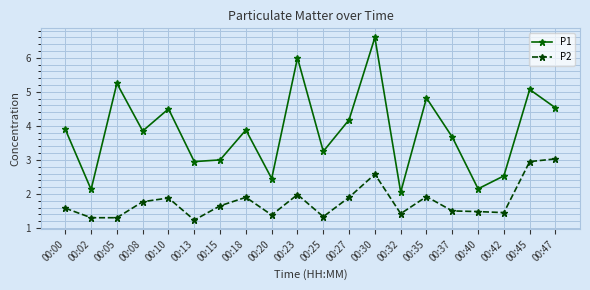

At which category is the sum across all series the highest?

00:30